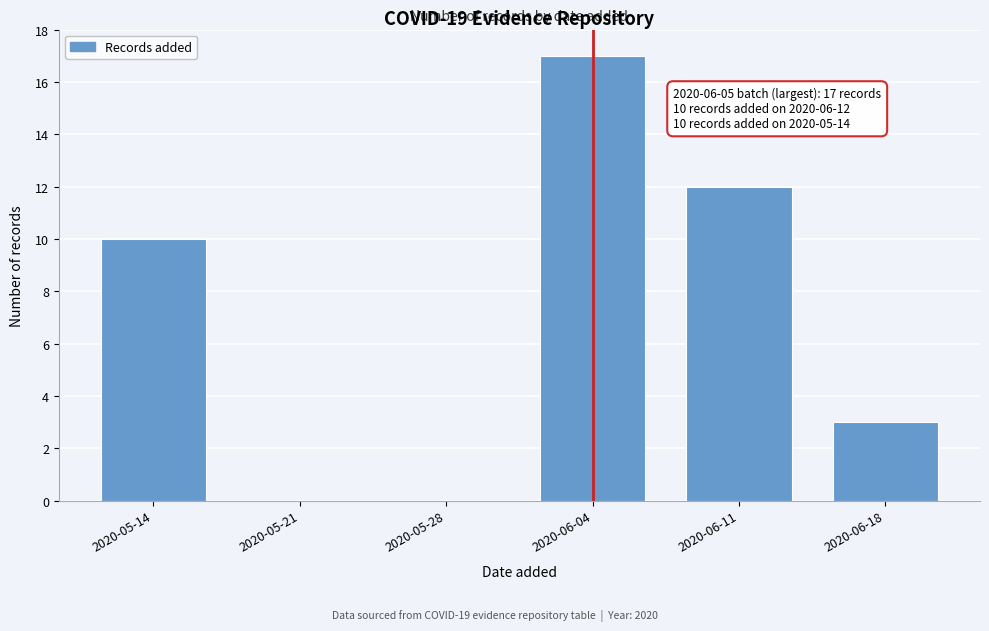

Reading left to right, transcribe all the data shown in this chart.

2020-05-14=10	2020-05-21=0	2020-05-28=0	2020-06-04=17	2020-06-11=12	2020-06-18=3